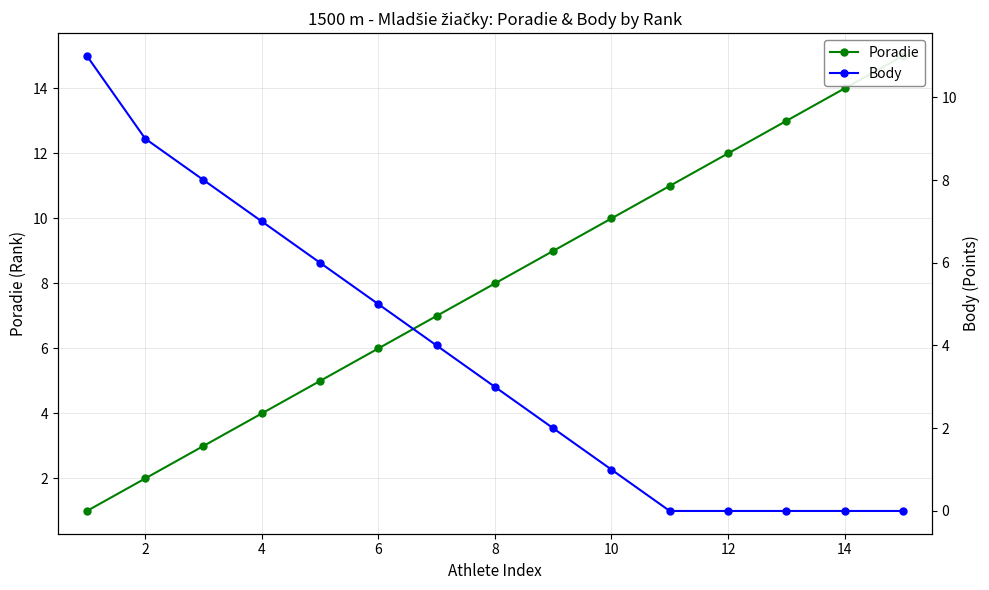

The Poradie series shows 0 at 0. True or false?

False